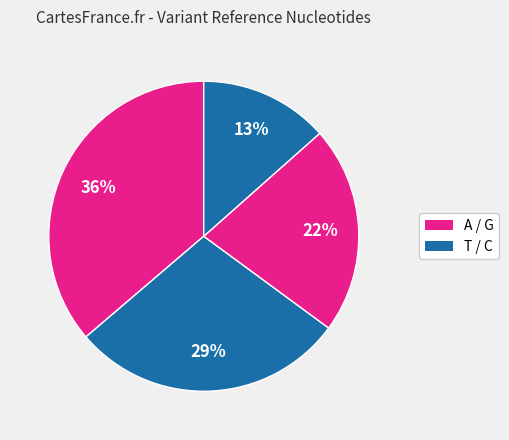

Count the number of slices in the pie.

4